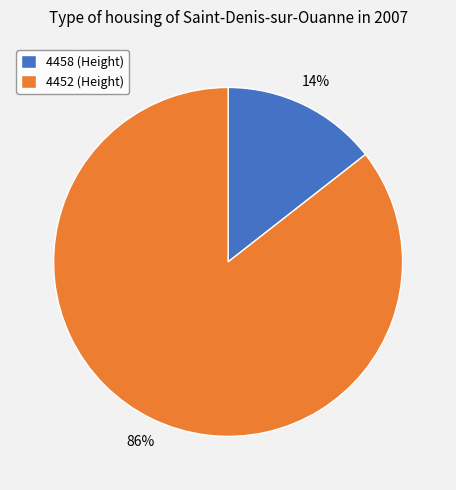

What is the largest slice in the pie chart?

4452